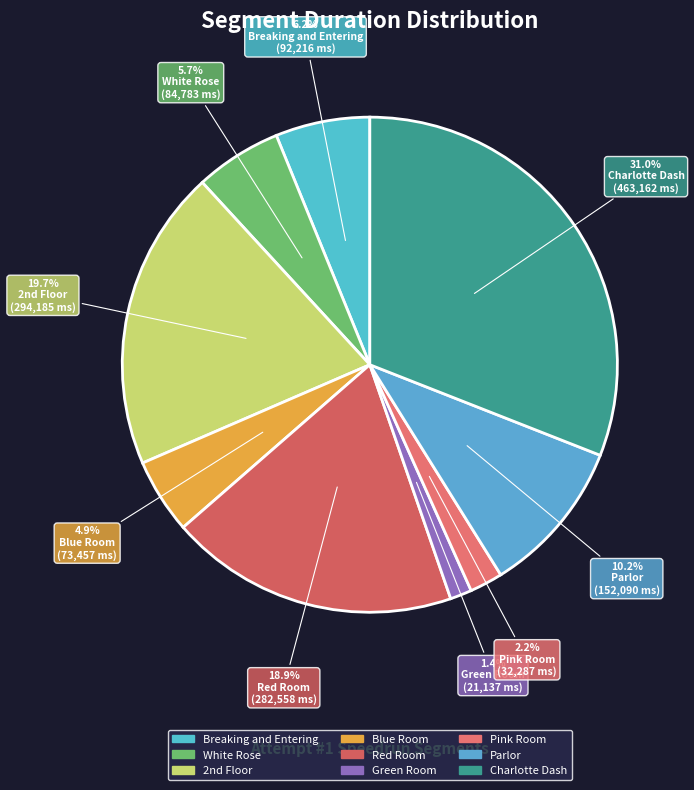

What portion of the pie excludes Pink Room?

97.8%